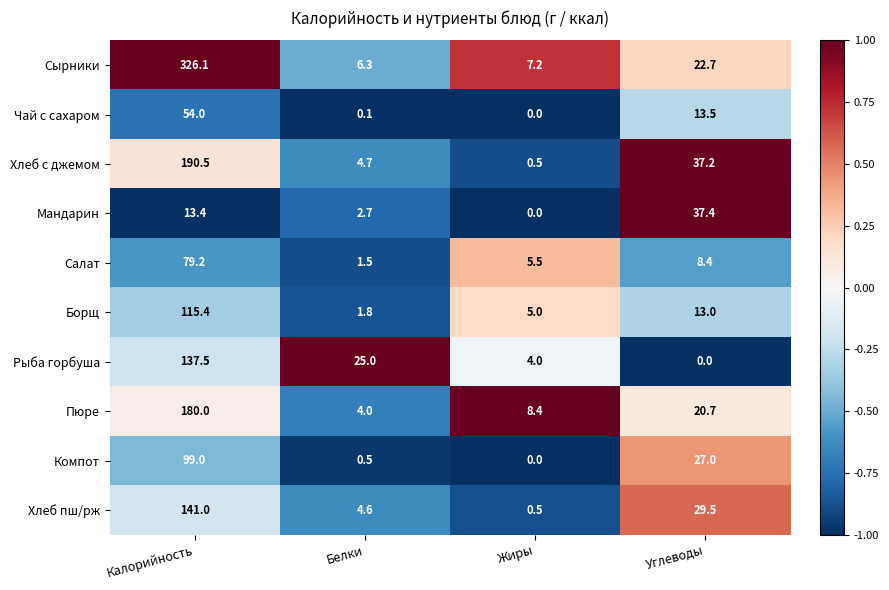

Between Калорийность and Белки, which series saw the biggest shift?

Сырники